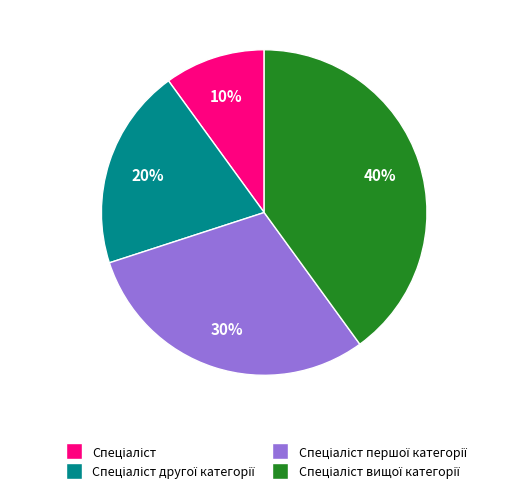

Is there a majority slice in this chart?

No